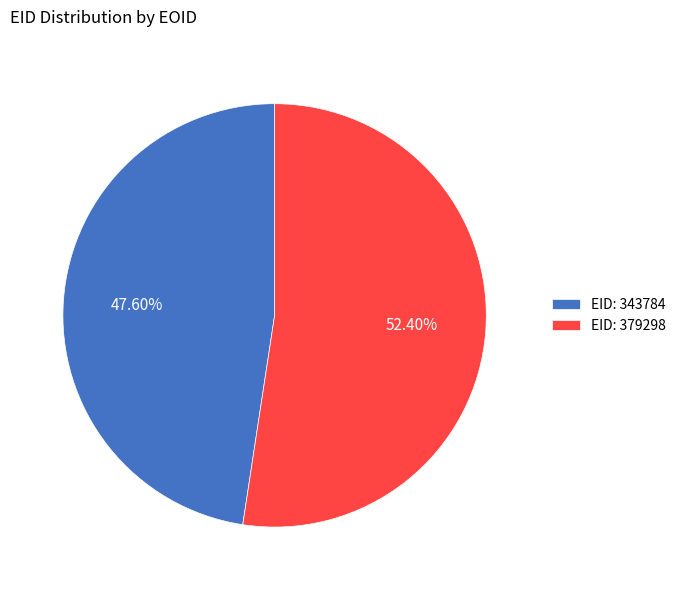

What is the ratio of the value at EID: 343784 to the value at EID: 379298?

0.9